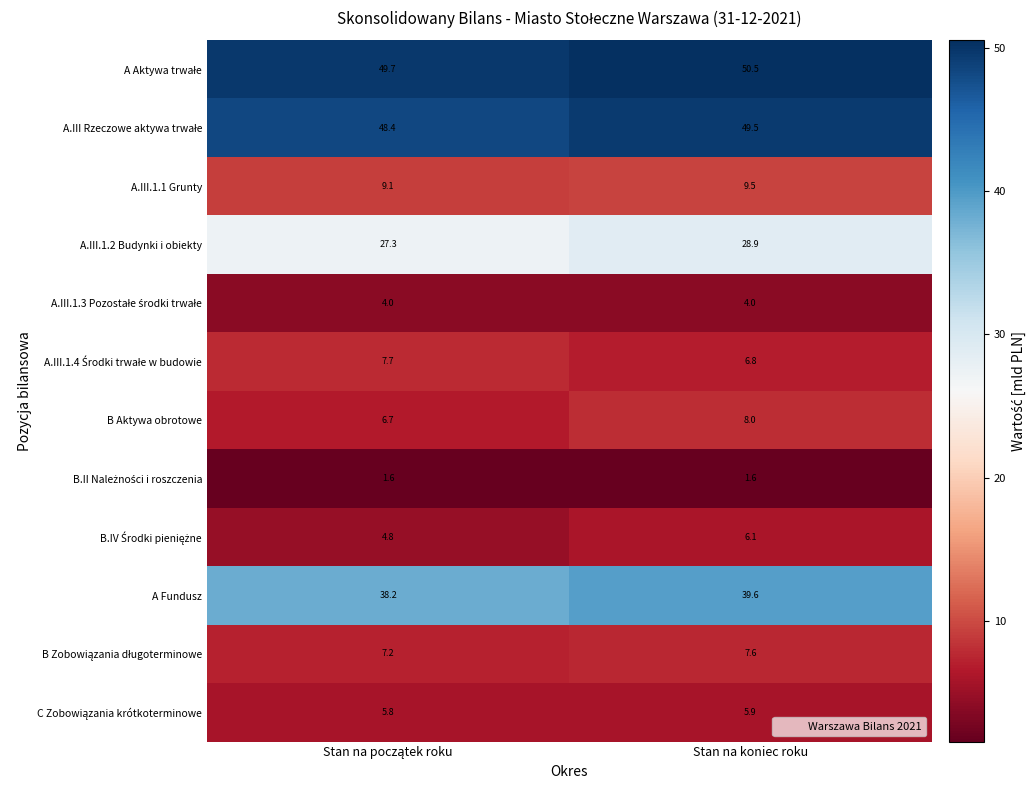

The value of B Aktywa obrotowe at Stan na koniec roku is 8.0. True or false?

True